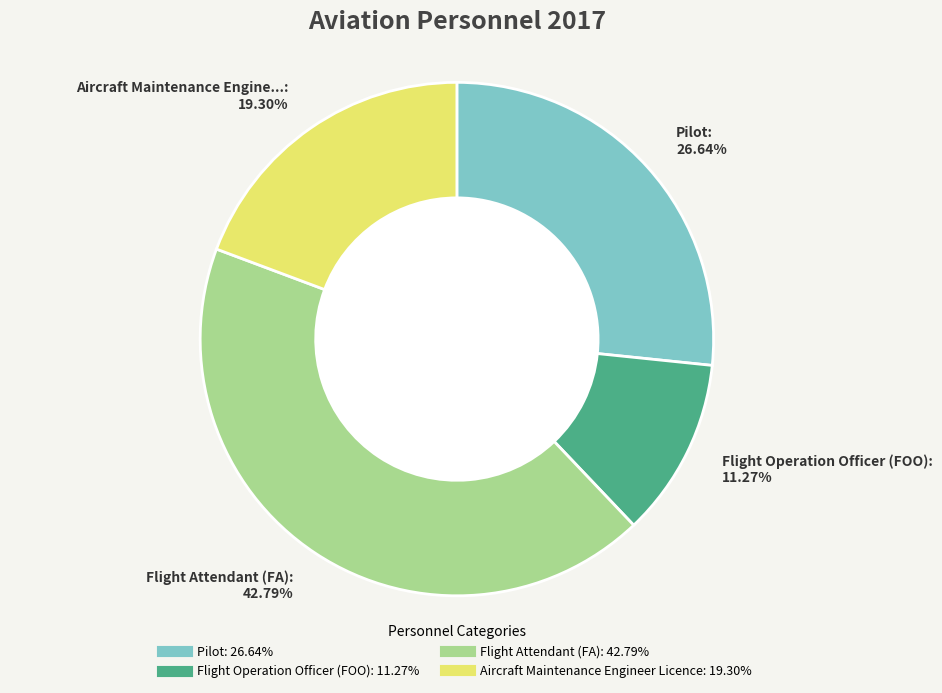

Rank the categories by value from highest to lowest.

Flight Attendant (FA), Pilot, Aircraft Maintenance Engineer Licence, Flight Operation Officer (FOO)